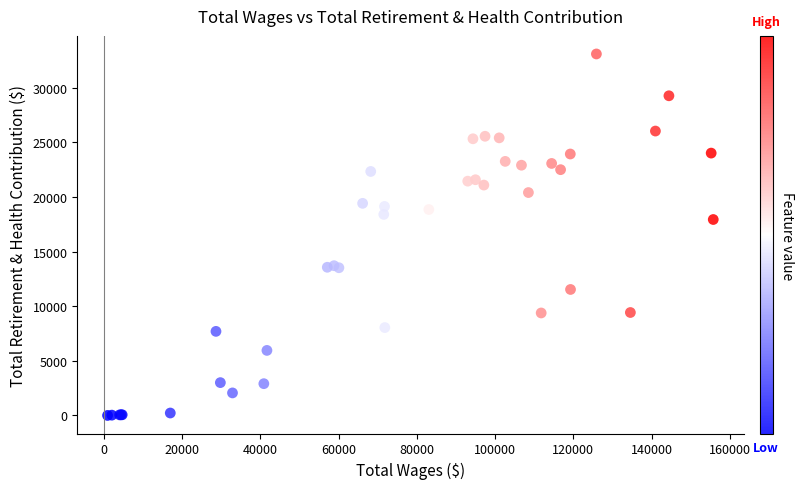

What Y value in the scatter plot is closest to 16552?

17943